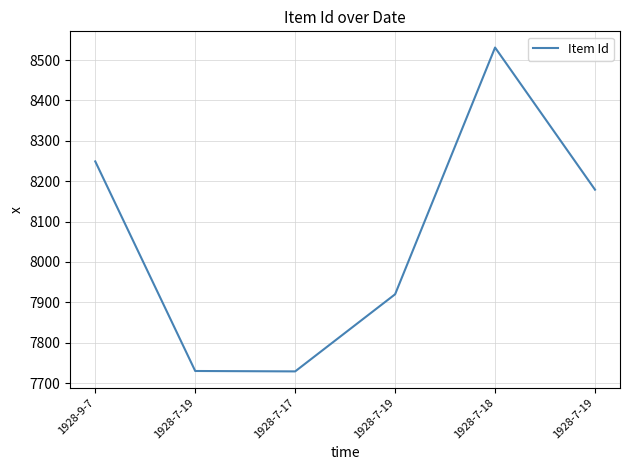

Which category has the highest value across all series?

1928-7-18